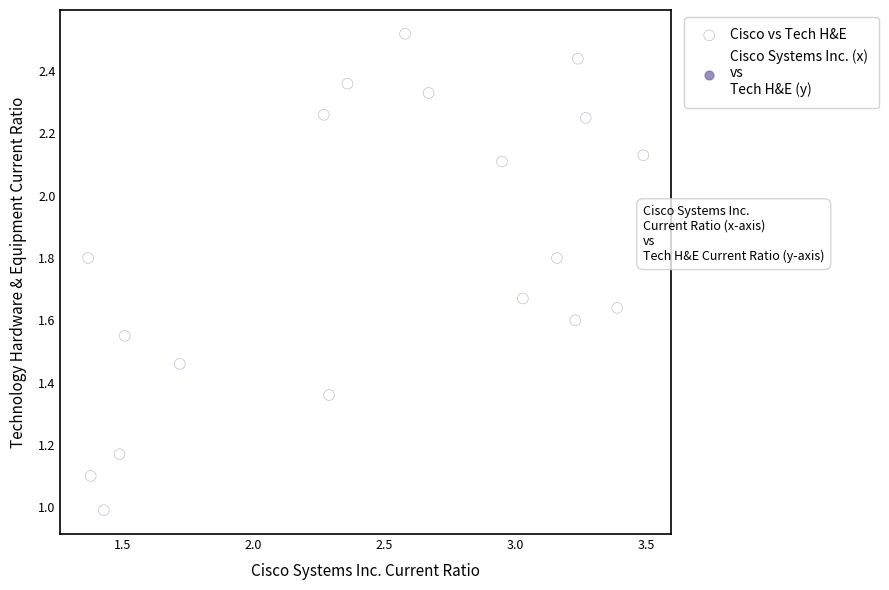

How many points are shown in the scatter plot?

19